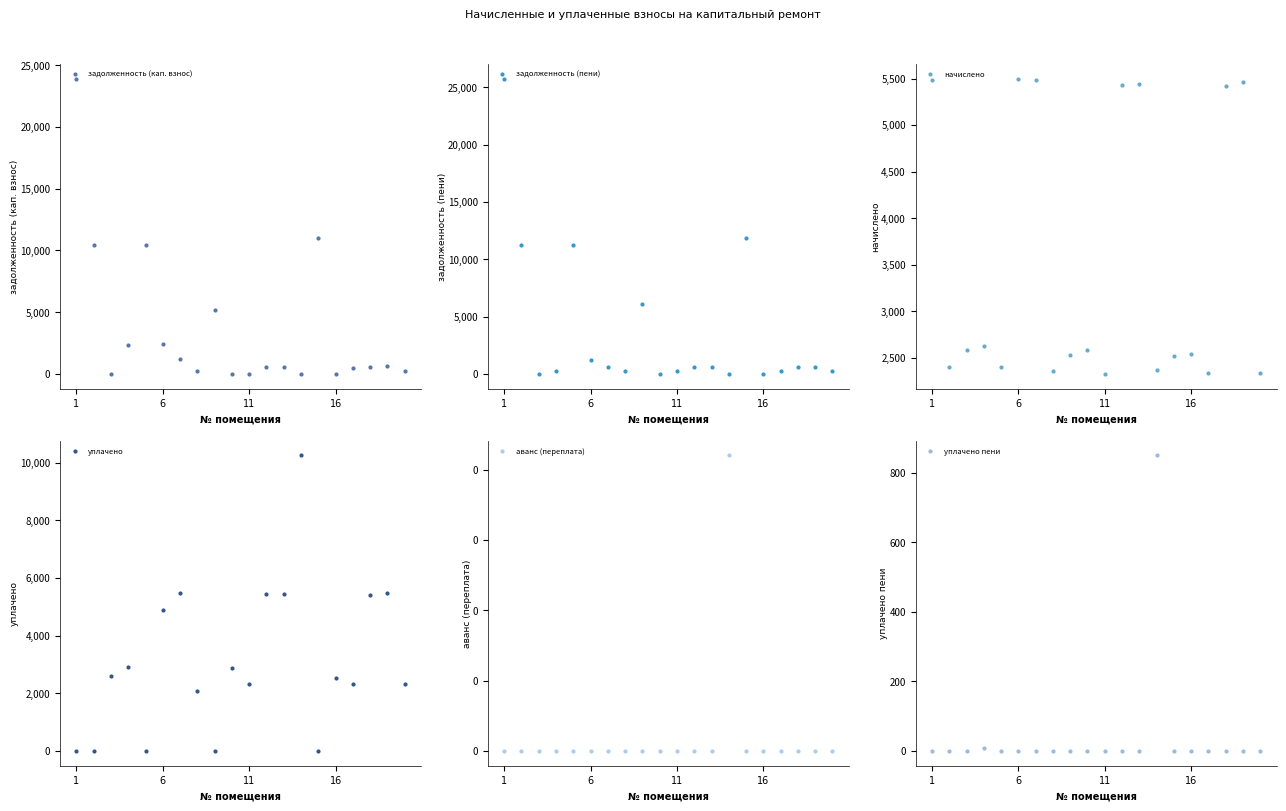

How many interior local peaks does the начислено series have?

6